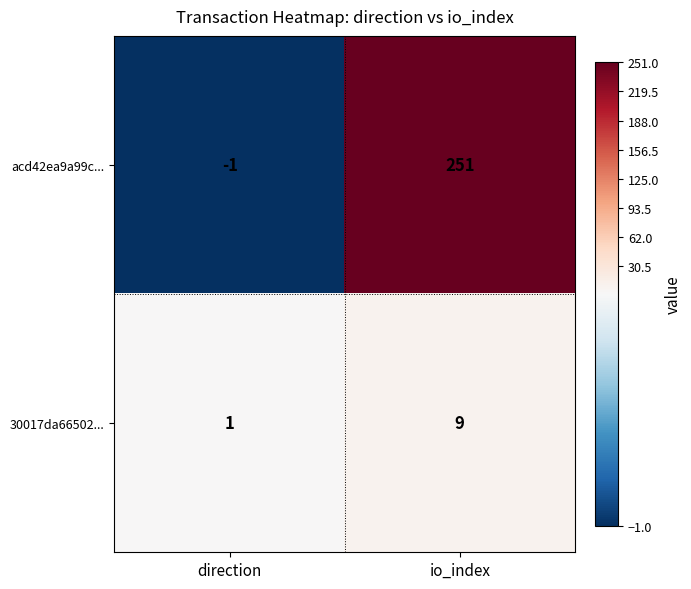

Which label corresponds to the smallest value in the chart?

direction